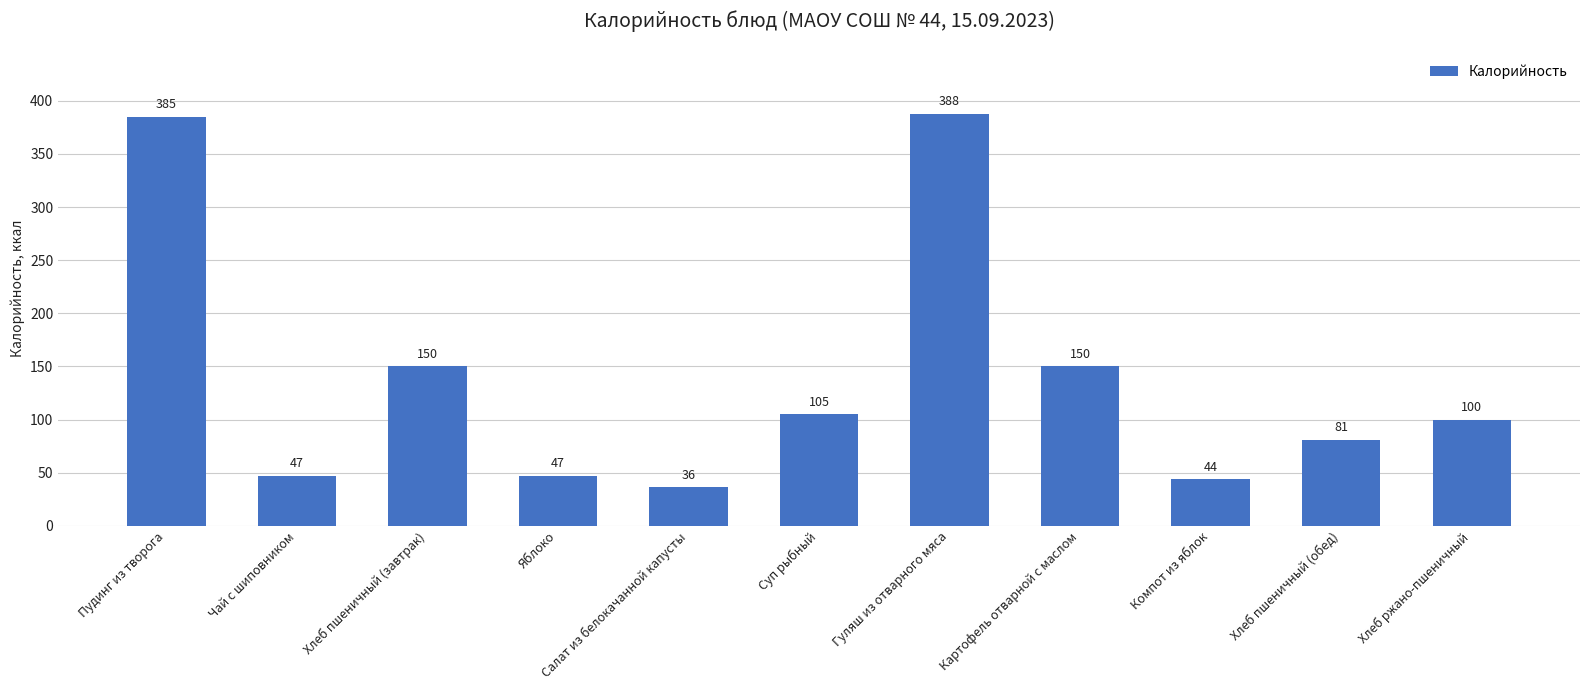

The chart shows a value of 26 at Суп рыбный. True or false?

False